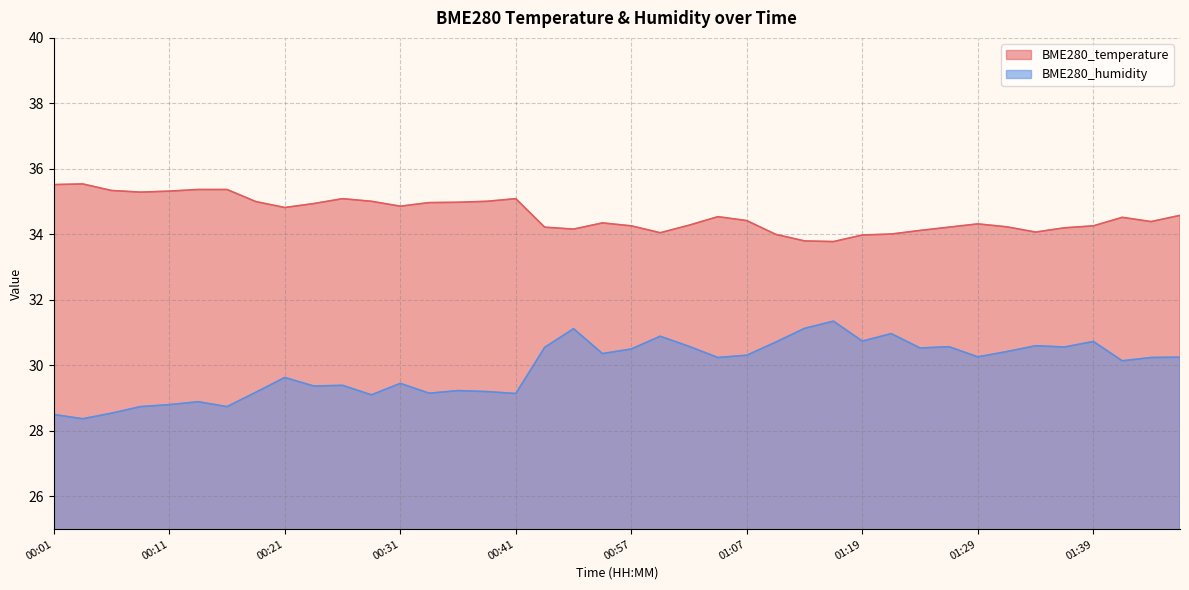

Which category has the highest value across all series?

00:04